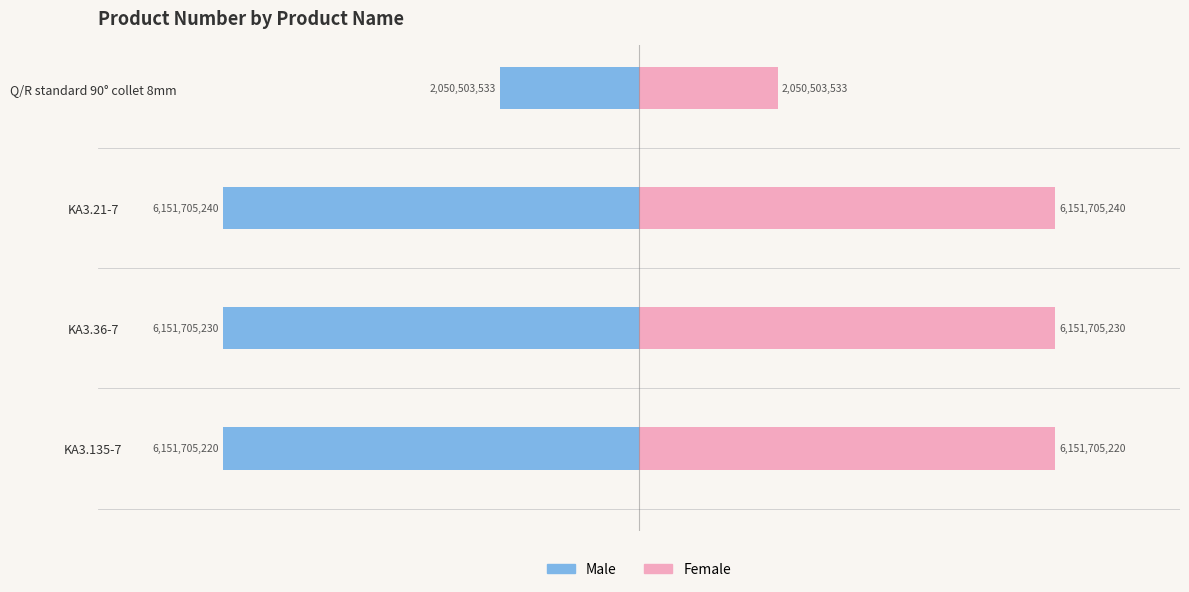

List the series in order of their overall mean, lowest first.

Male, Female